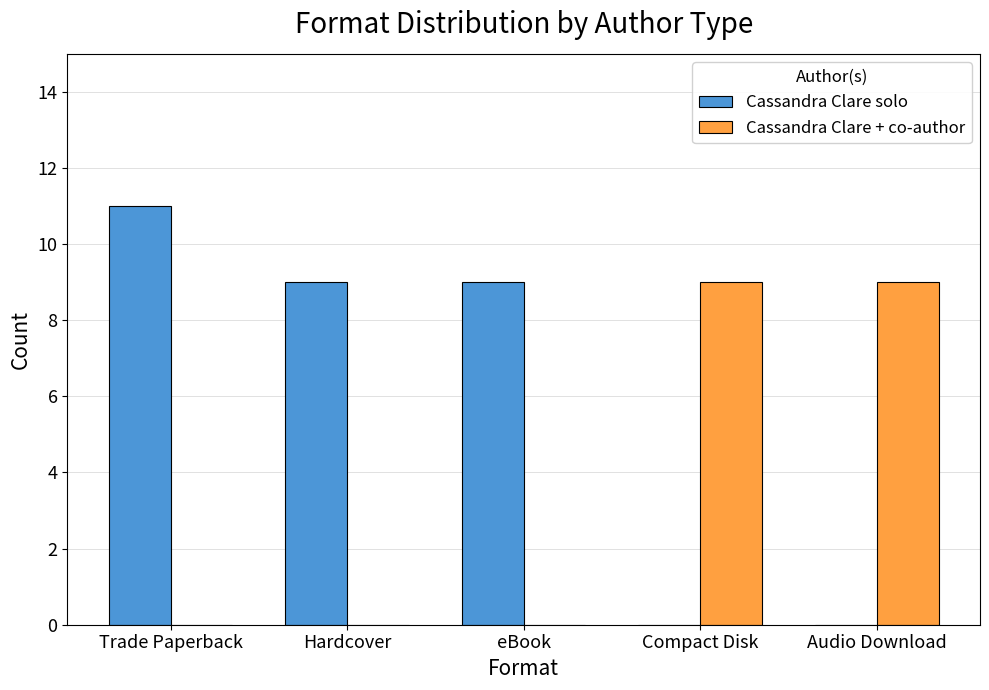

What is the sum of the Cassandra Clare solo values at eBook and Trade Paperback?

20